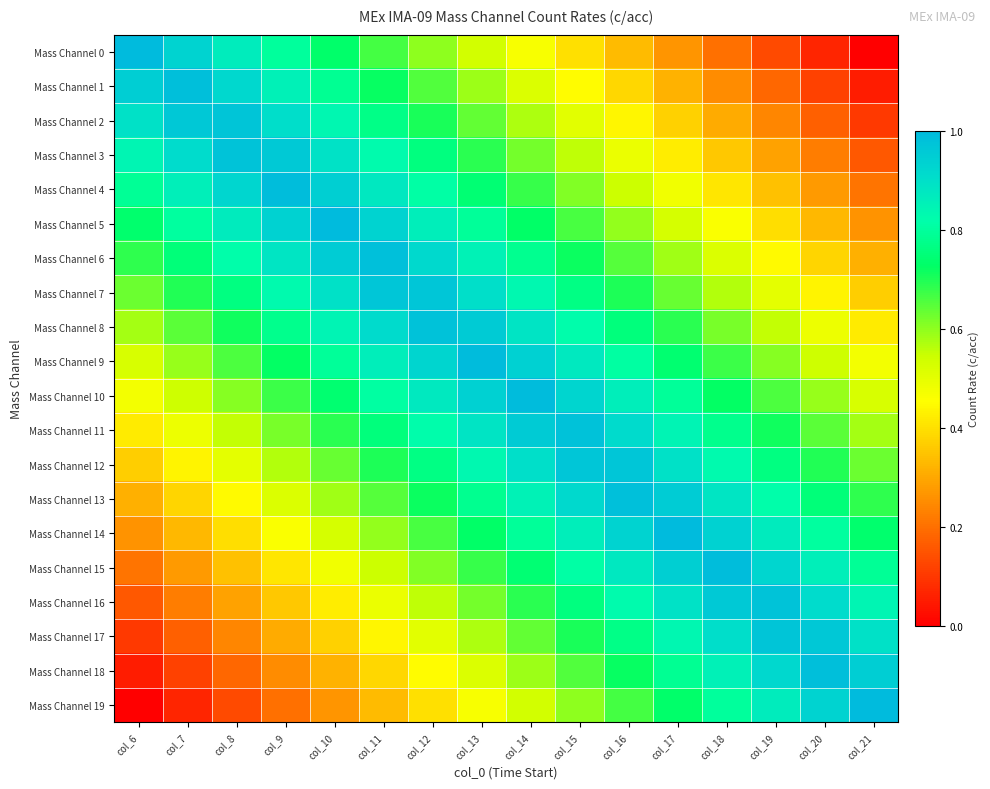

At how many categories does at least one series exceed 0?

16